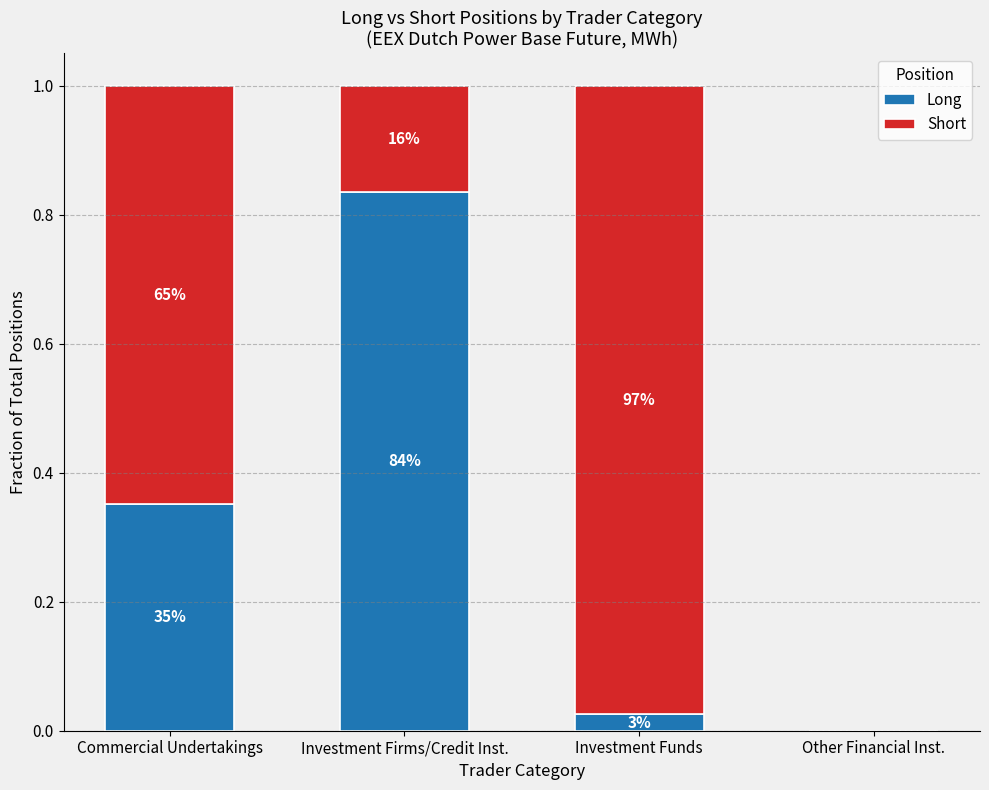

Rank the series by their average value, from lowest to highest.

Long, Short